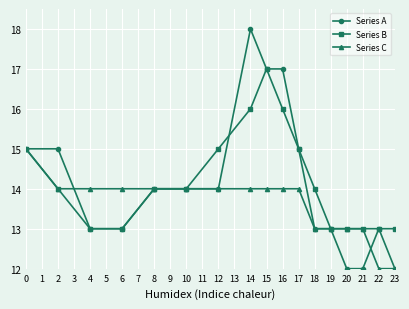

What is the minimum value for Series A?

12